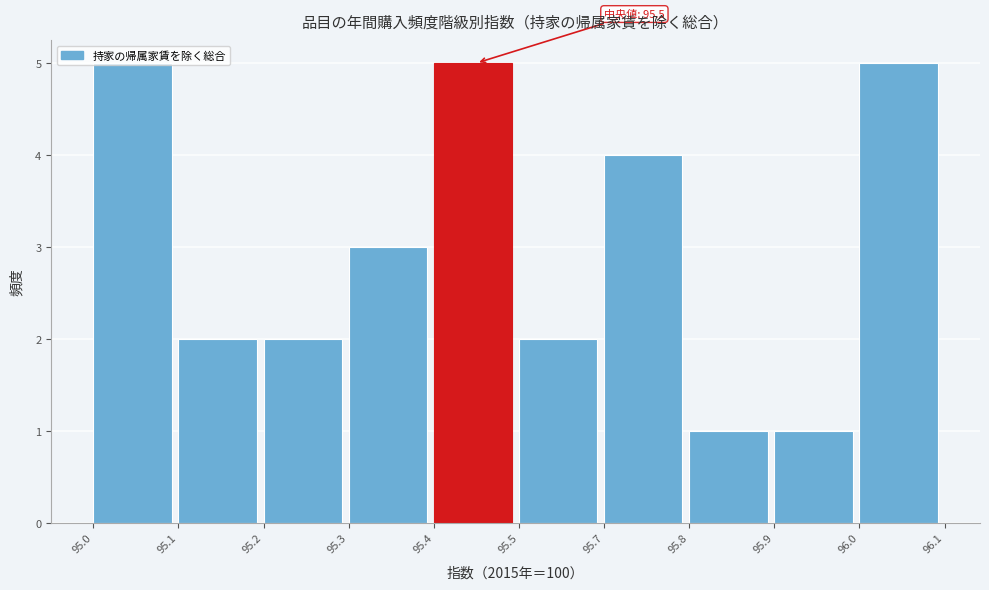

Which has a higher value, 95.1 or 95.0?

95.0